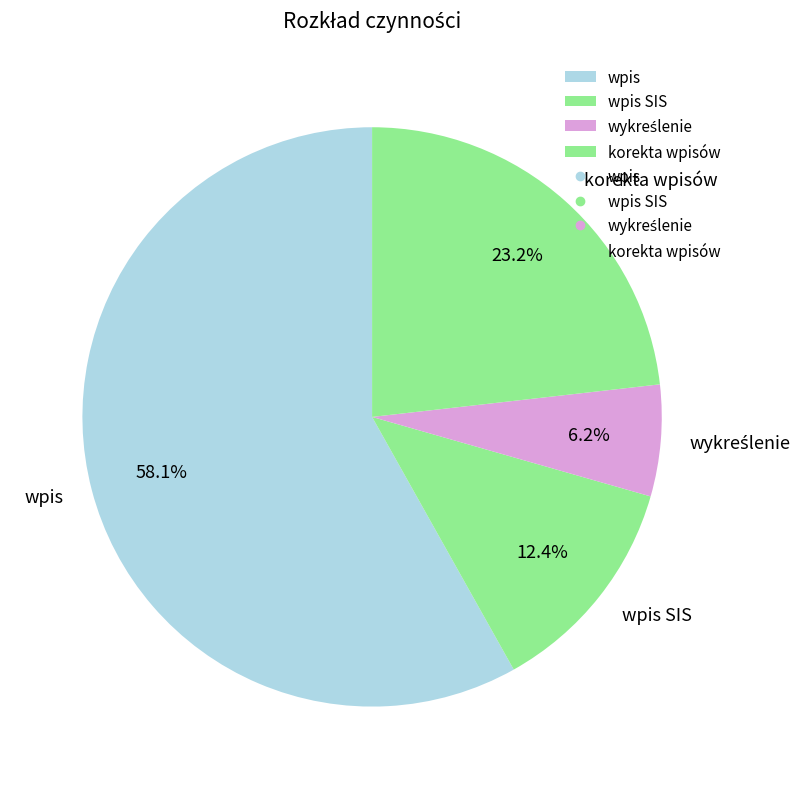

Does wpis account for over 50% of the chart?

Yes